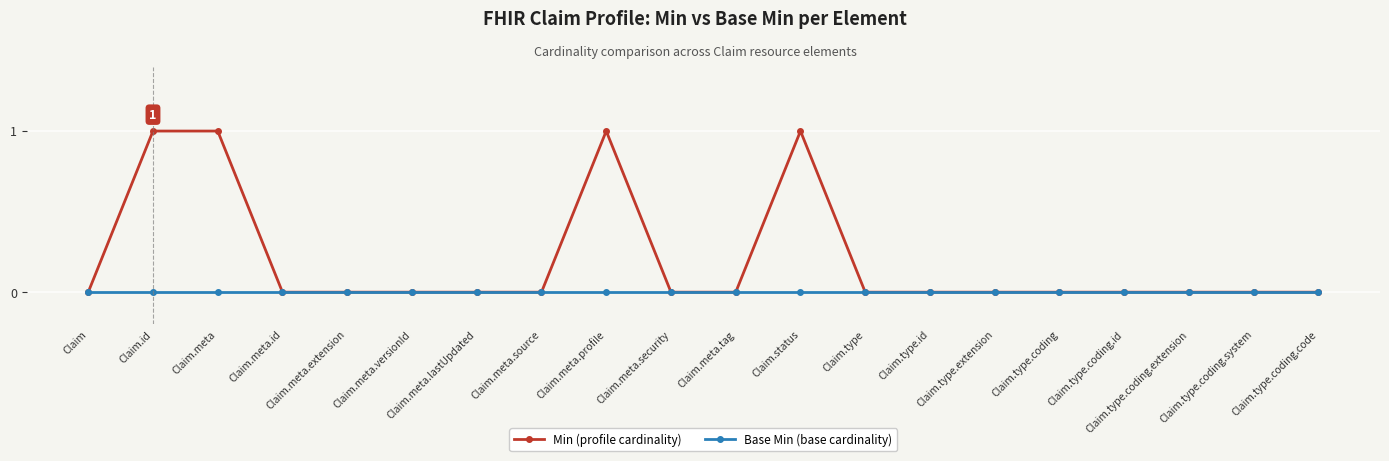

How many categories are shown in the chart?

20